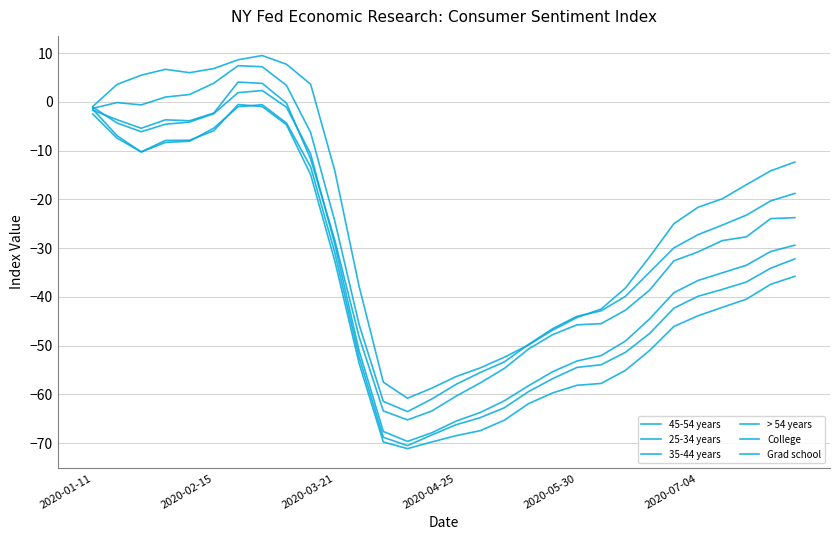

How many lines are shown in the chart?

6